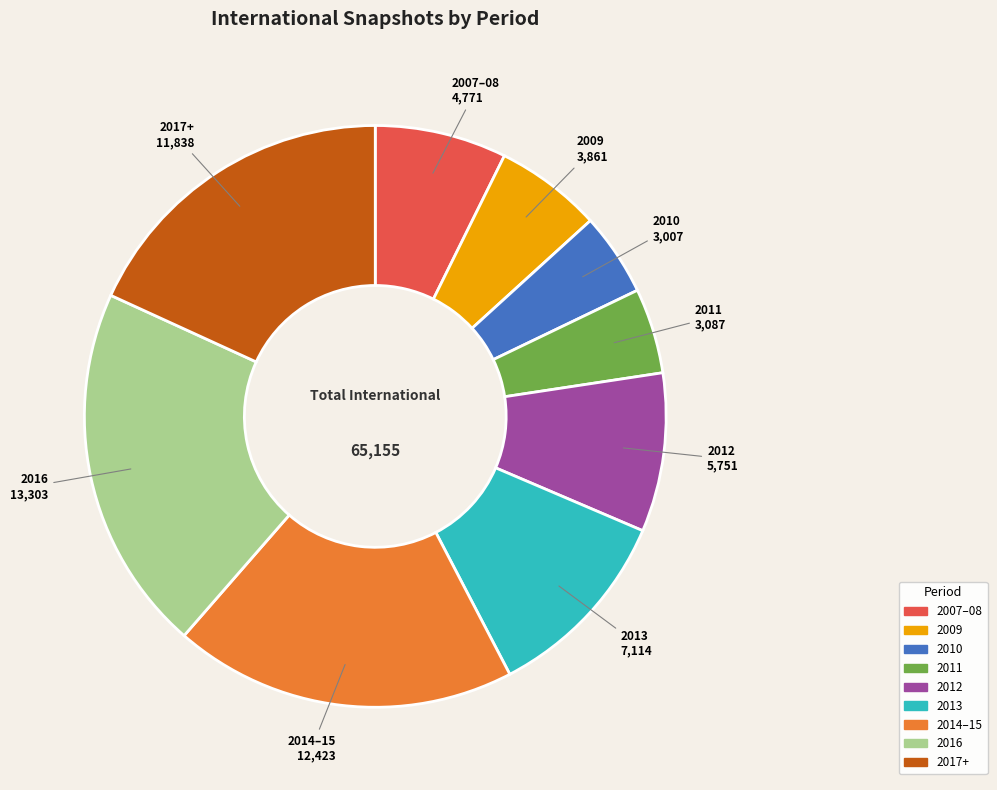

Count the number of slices in the pie.

9